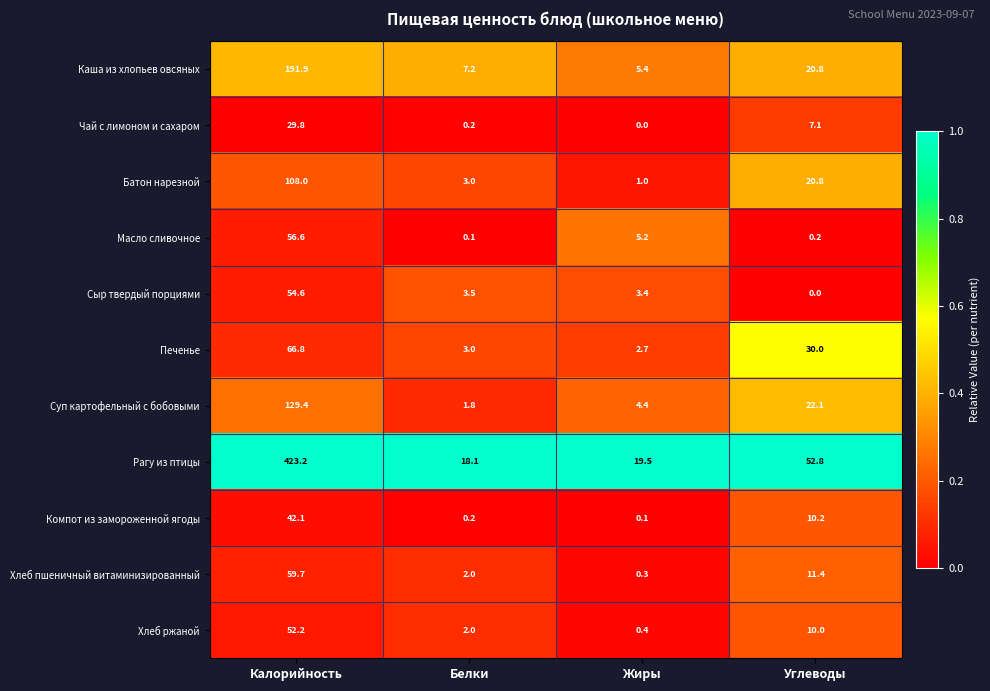

Which series has the largest total across all categories?

Рагу из птицы